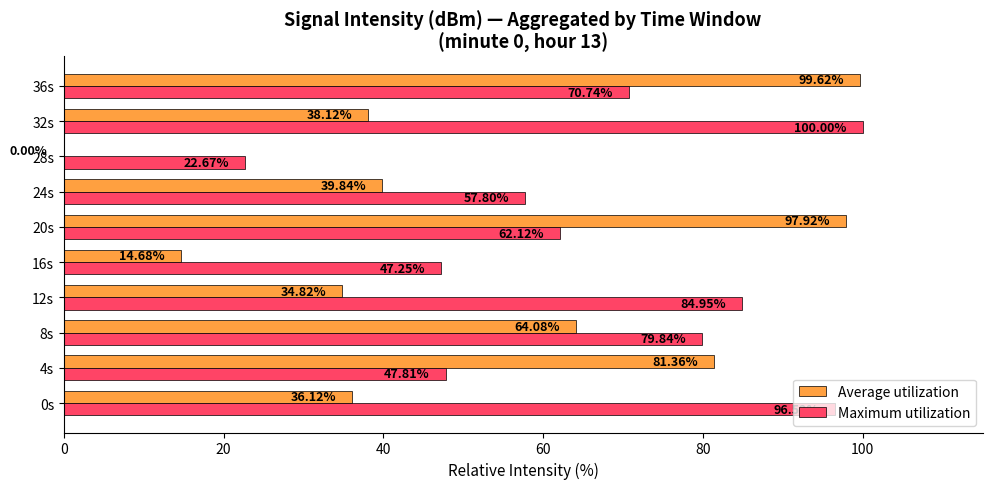

At which category is the sum across all series the highest?

36s